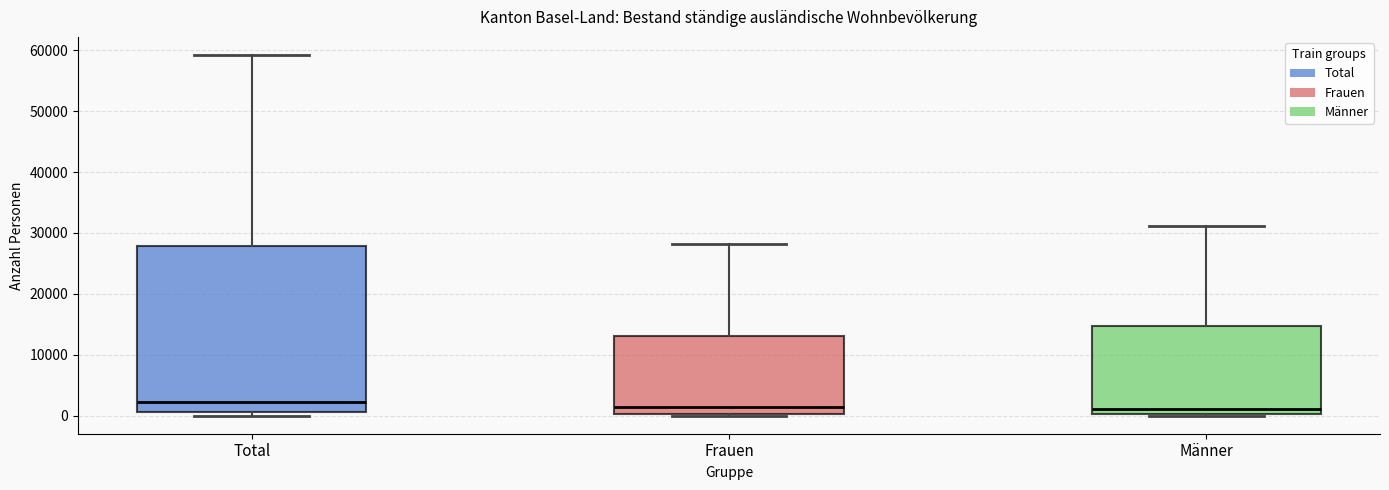

Reading left to right, read every box against the y-axis: the position of its median line, the range the box covers, and the ends of its whiskers. The values are not printed on the chart, so give them approximately, as read against the axis.

Total: median 2000, box 1000 to 28000, whiskers 0 to 59000
Frauen: median 1000, box 0 to 13000, whiskers 0 (just below the box's lower edge) to 28000
Männer: median 1000, box 0 to 15000, whiskers 0 to 31000